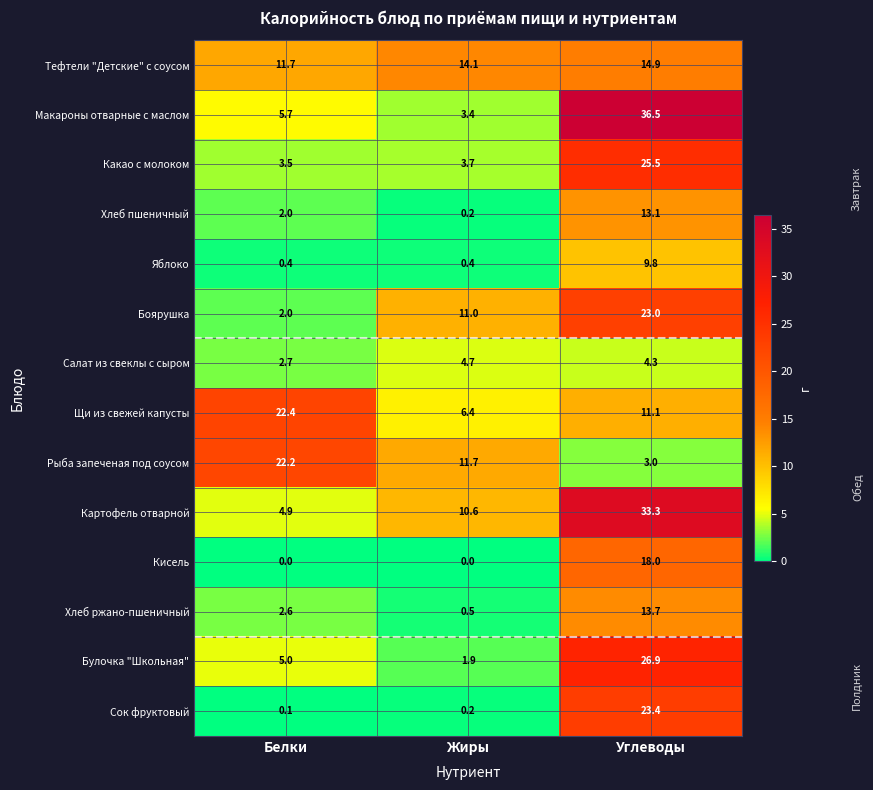

What value does the Булочка "Школьная" series have at Жиры?

1.9